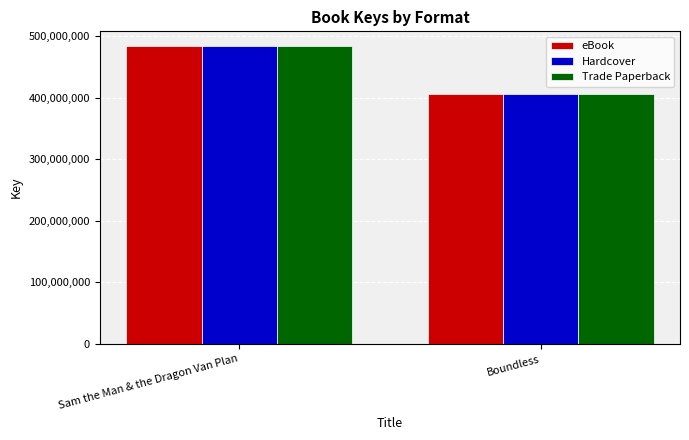

What is the label of the 1st bar from the left?

Sam the Man & the Dragon Van Plan